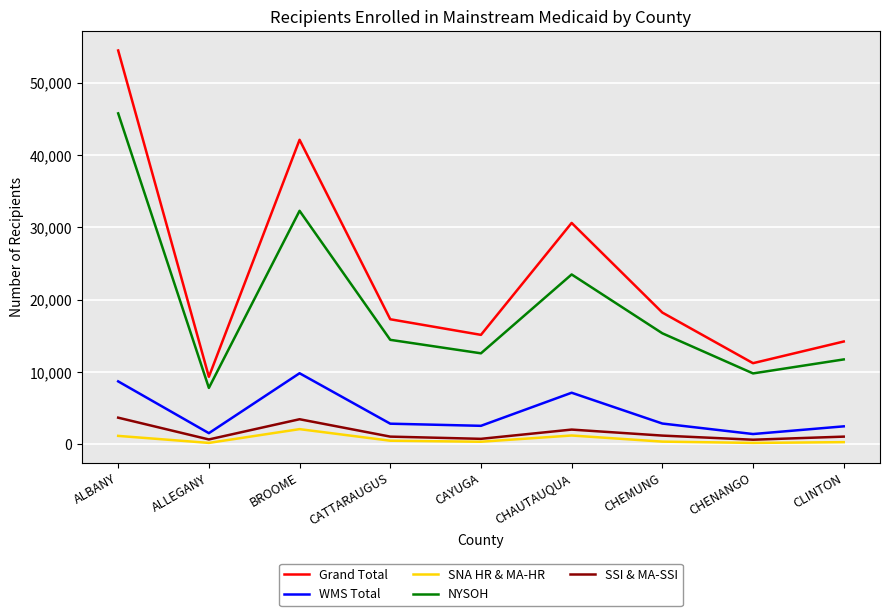

In SNA HR & MA-HR, how many points are lower than both neighbors (excluding endpoints)?

3